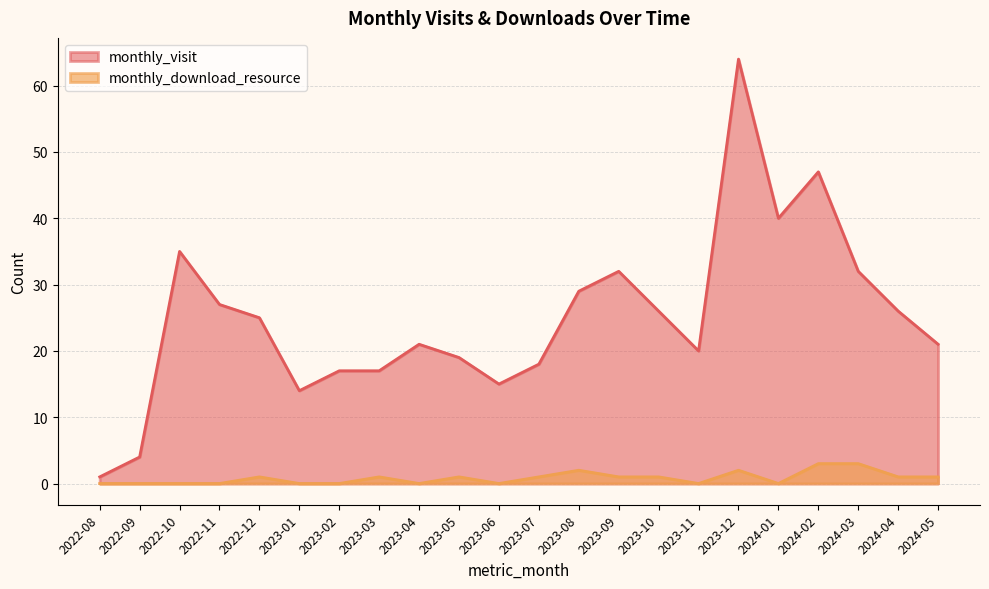

At which category is the sum across all series the highest?

2023-12